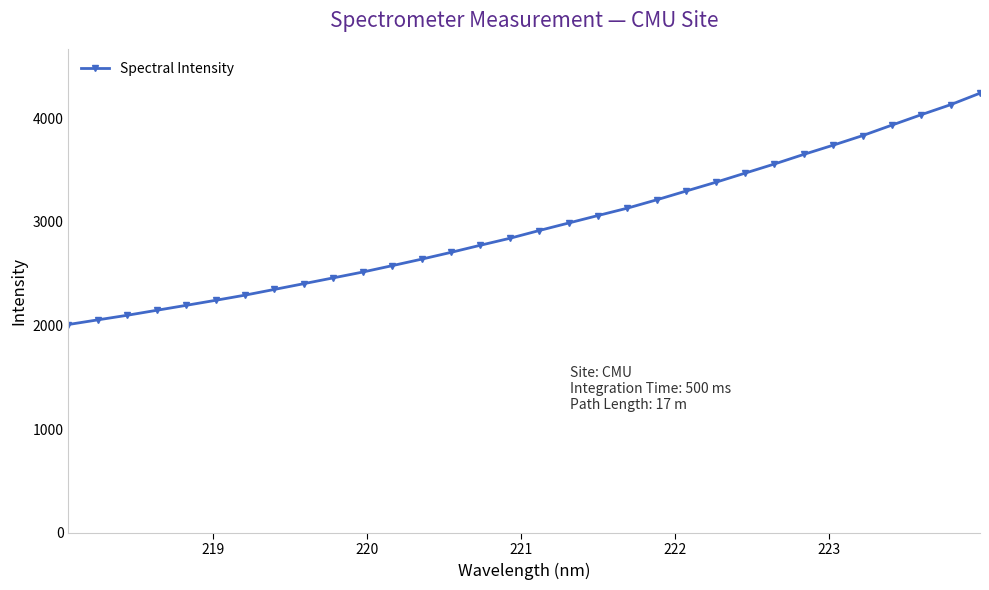

What is the difference between the second highest and second lowest values?

2075.8